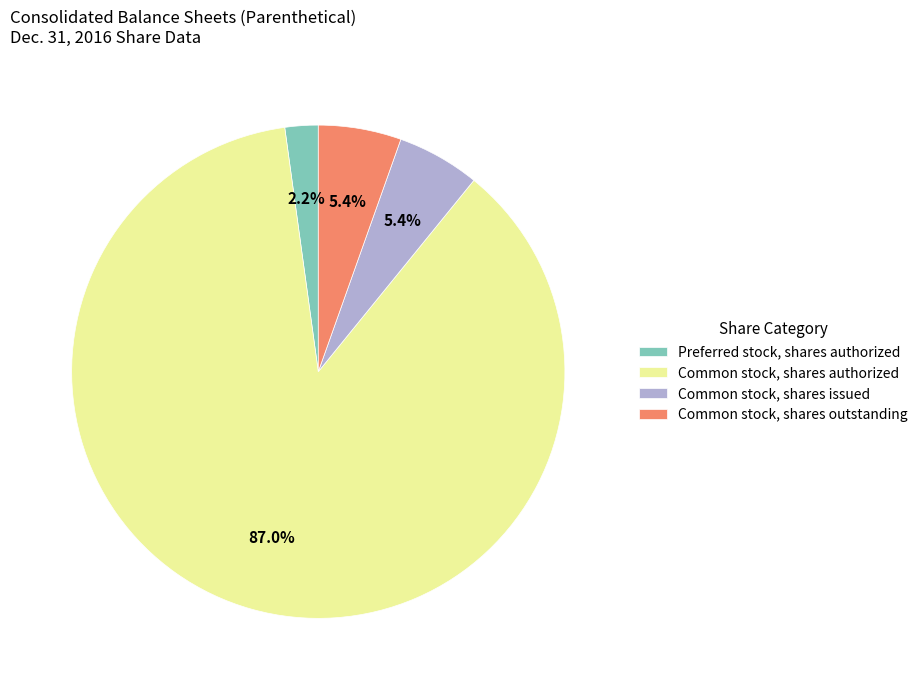

Which has a higher value, Common stock, shares authorized or Common stock, shares issued?

Common stock, shares authorized